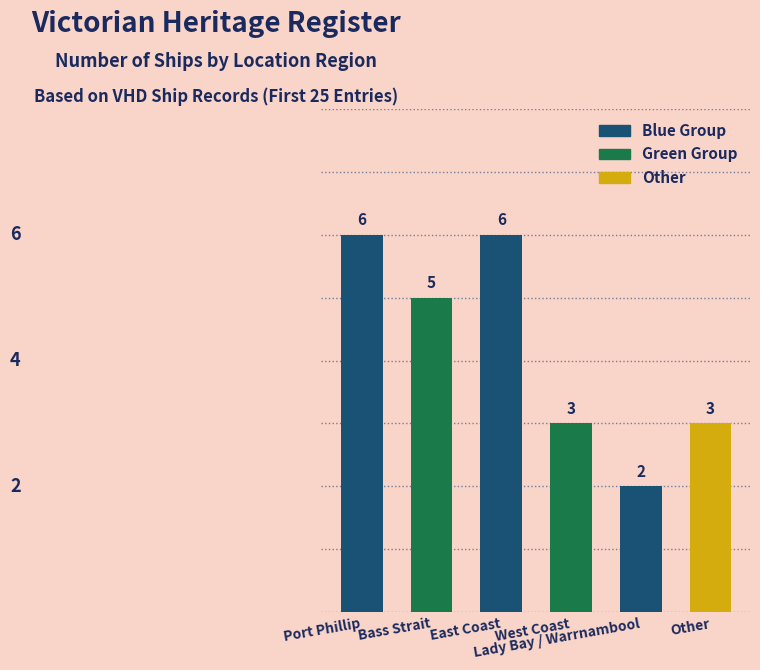

Count the values in the range 3 to 6.

5